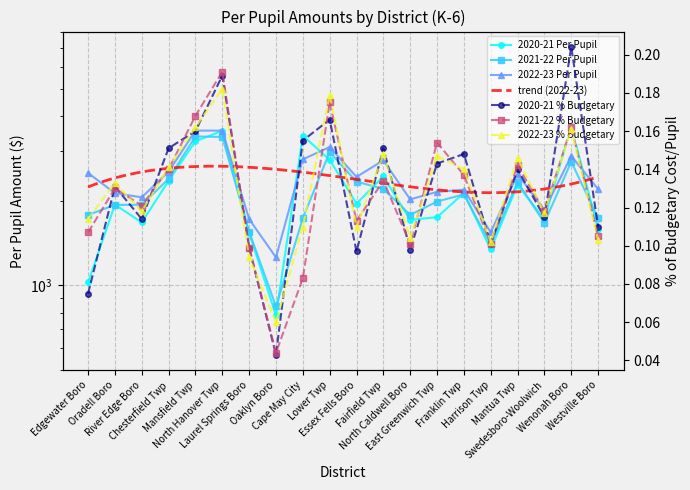

What is the label of the 18th point from the left?

Swedesboro-Woolwich